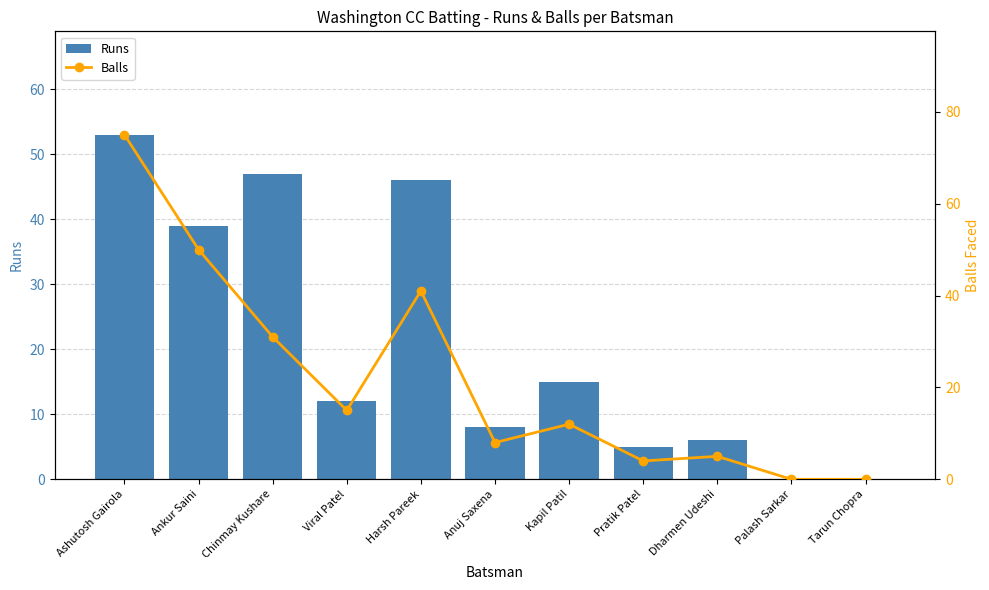

How many data points in Balls are above 12?

5